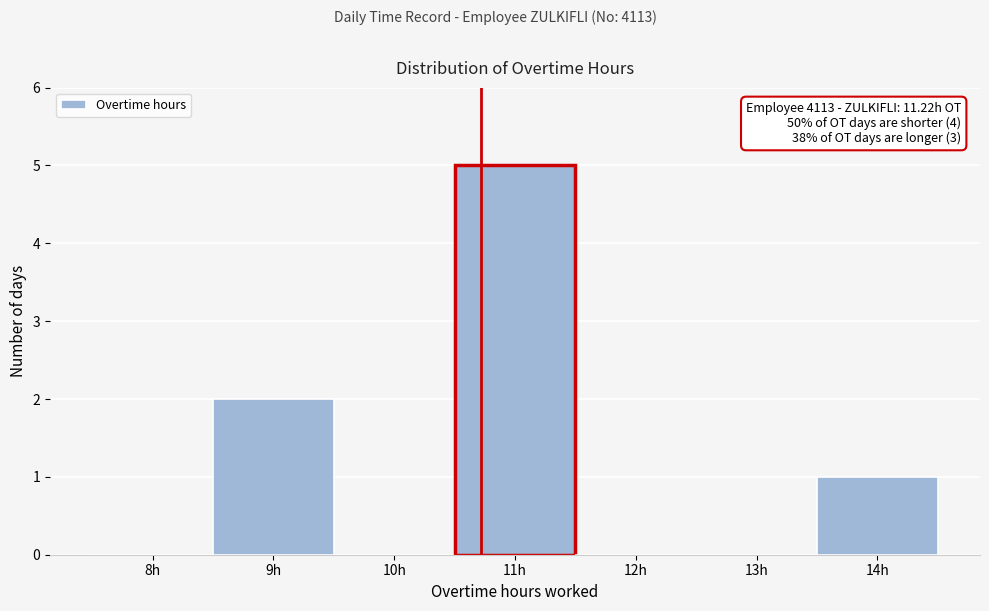

Reading left to right, what are all the values shown in this chart?

8h=0	9h=2	10h=0	11h=5	12h=0	13h=0	14h=1